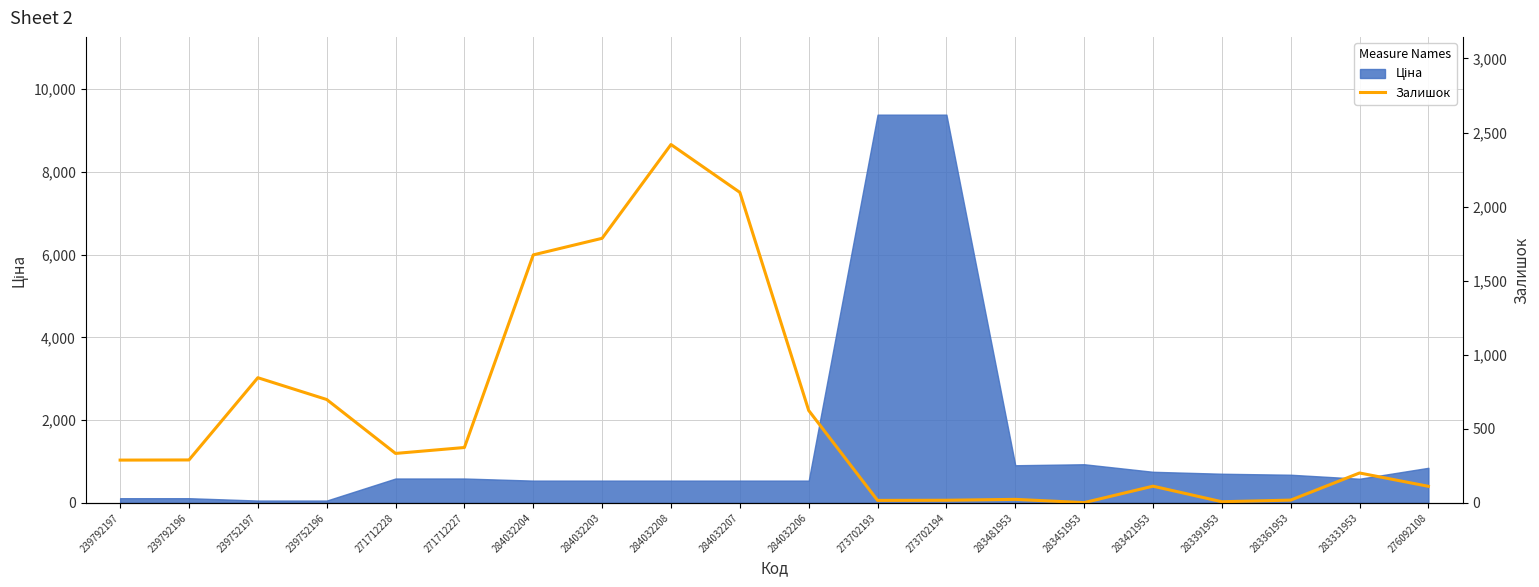

Is it true that the value at 239792197 is 62?

False